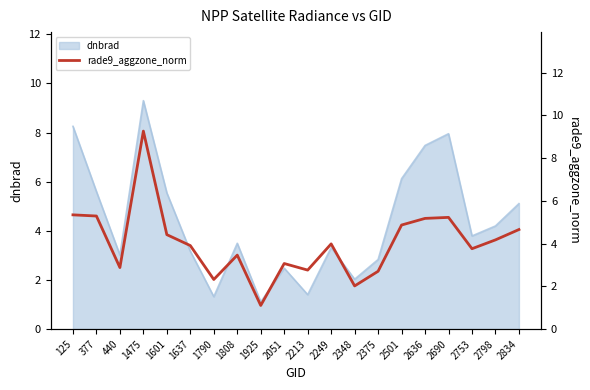

What is the lowest value of the dnbrad series?

1.1